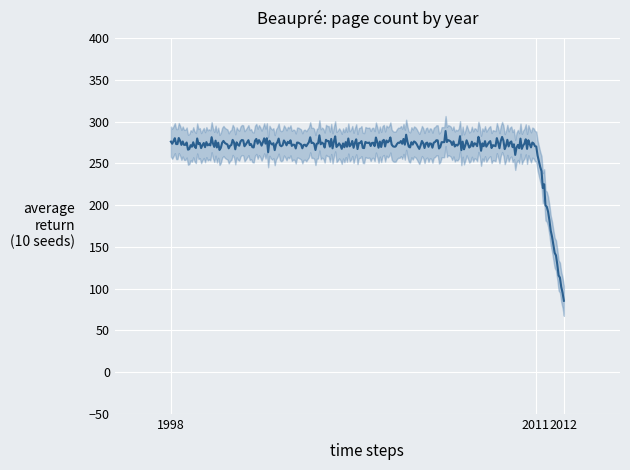

List the labels in order of value, largest first.

1998, 2011, 2012